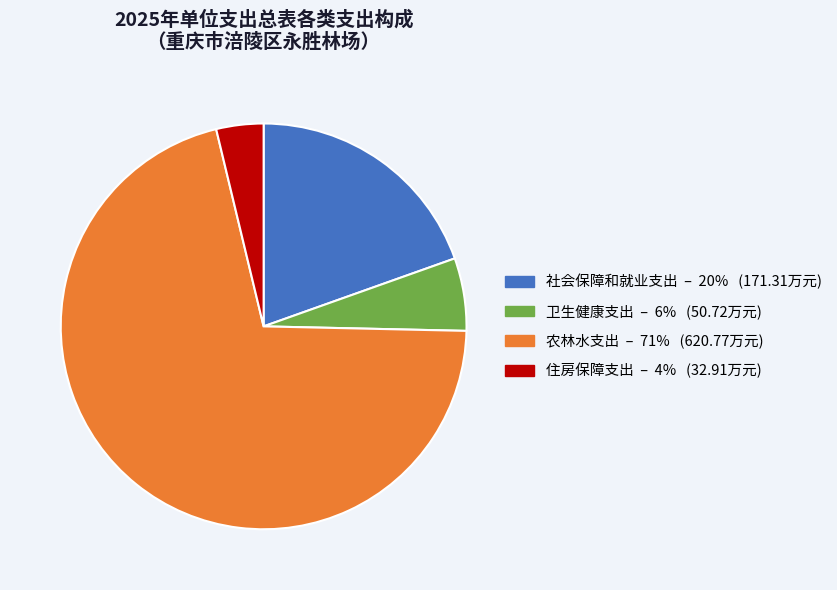

The 社会保障和就业支出 slice represents 20% of the pie. True or false?

True